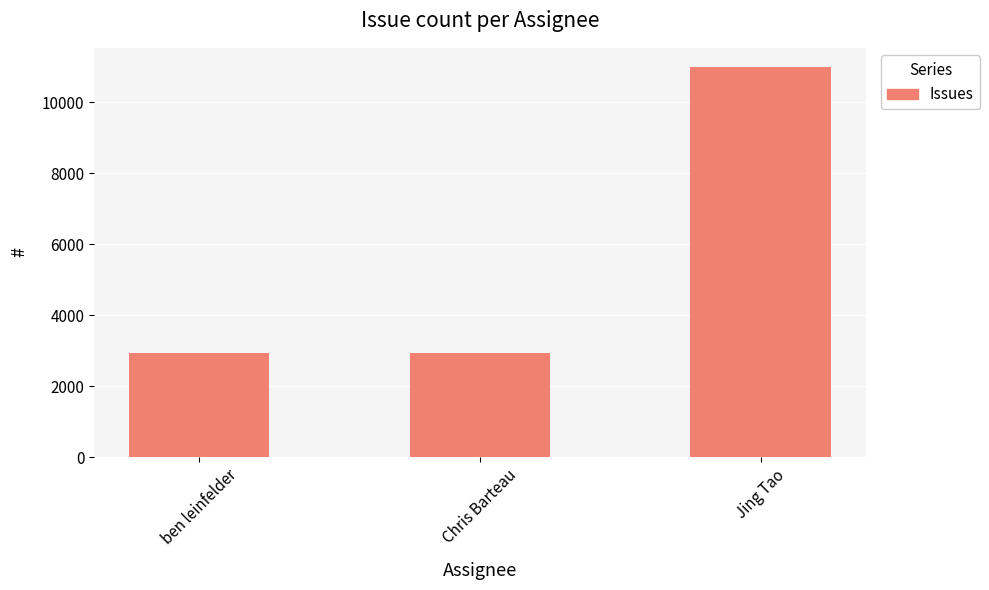

What is the difference between the values at Jing Tao and ben leinfelder?

8053